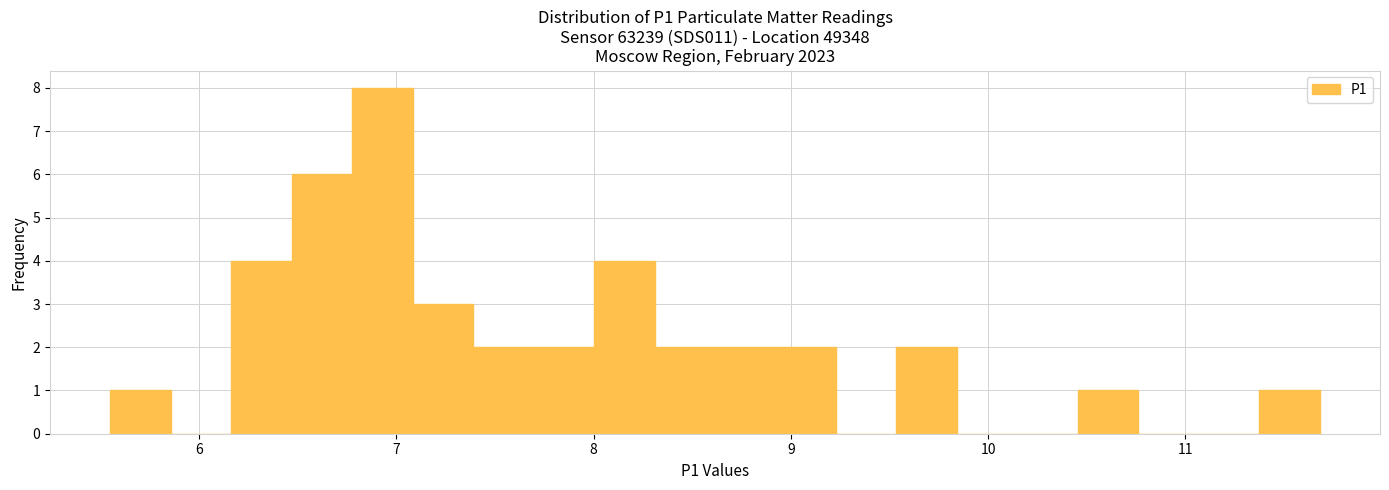

Around what value on the x-axis is the tallest bar? Give the approximate position of its centre, as read against the axis.

6.9